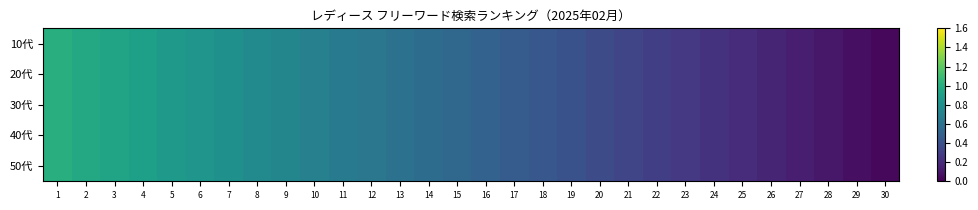

Which series has the largest range (max minus min)?

10代